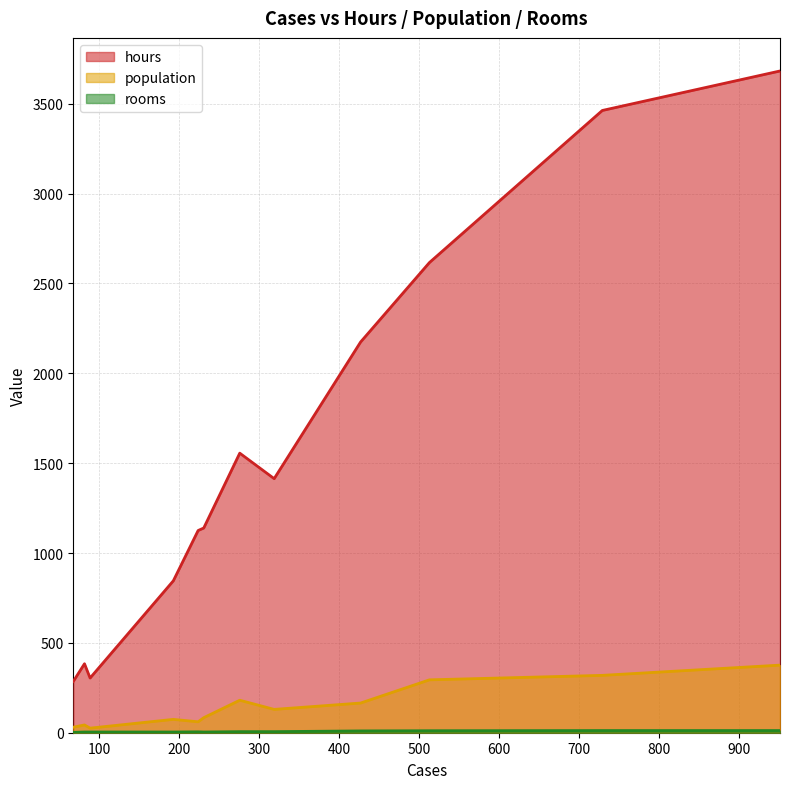

Rank the categories by hours value from lowest to highest.

68, 89, 82, 193, 224, 231, 319, 276, 427, 513, 729, 951